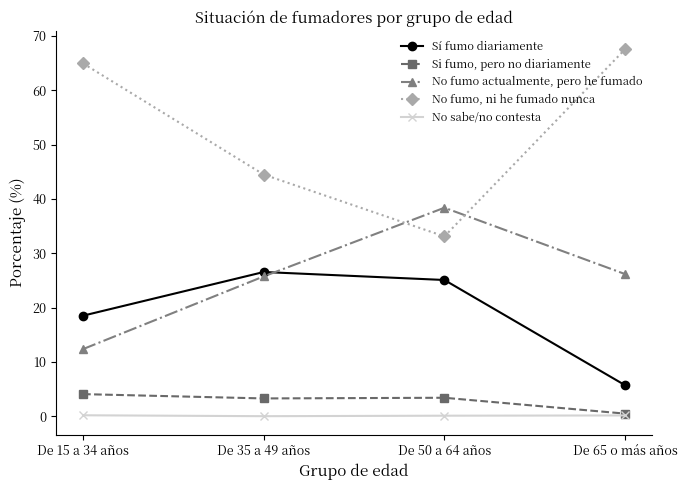

At which label is No fumo, ni he fumado nunca closest to 50?

De 35 a 49 años